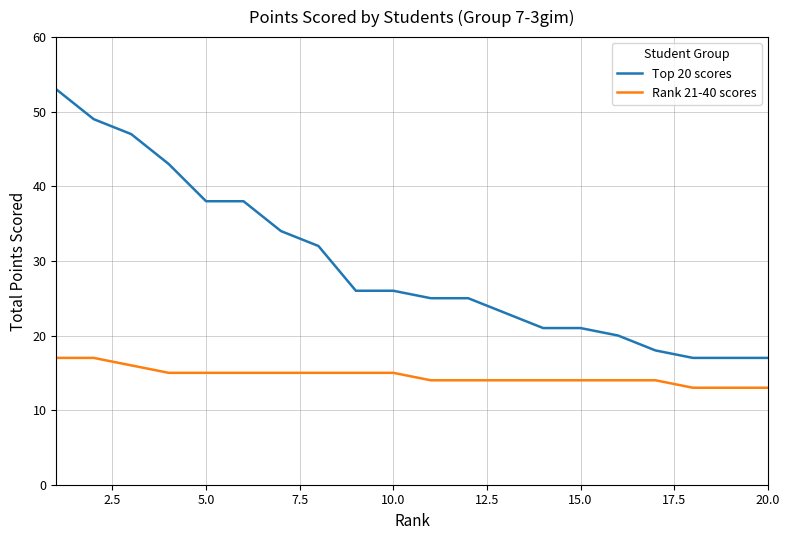

True or false: Rank 21-40 scores and Top 20 scores intersect in this chart.

False